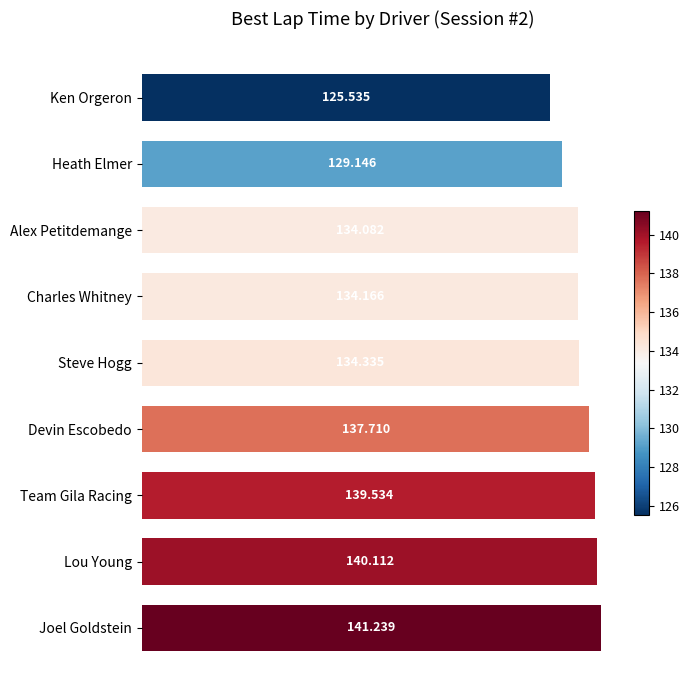

What is the label of the 5th bar from the top?

Steve Hogg